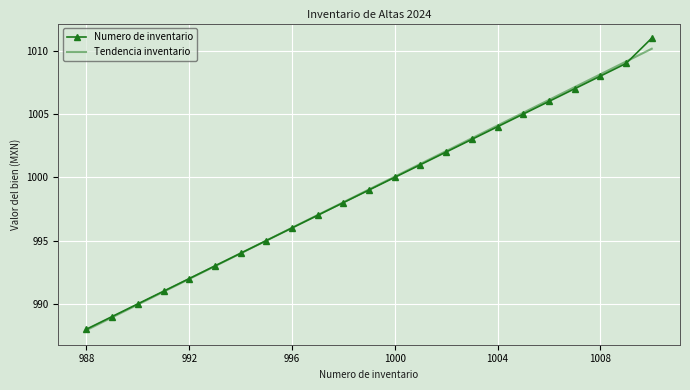

Which series has the widest spread of values?

Numero de inventario